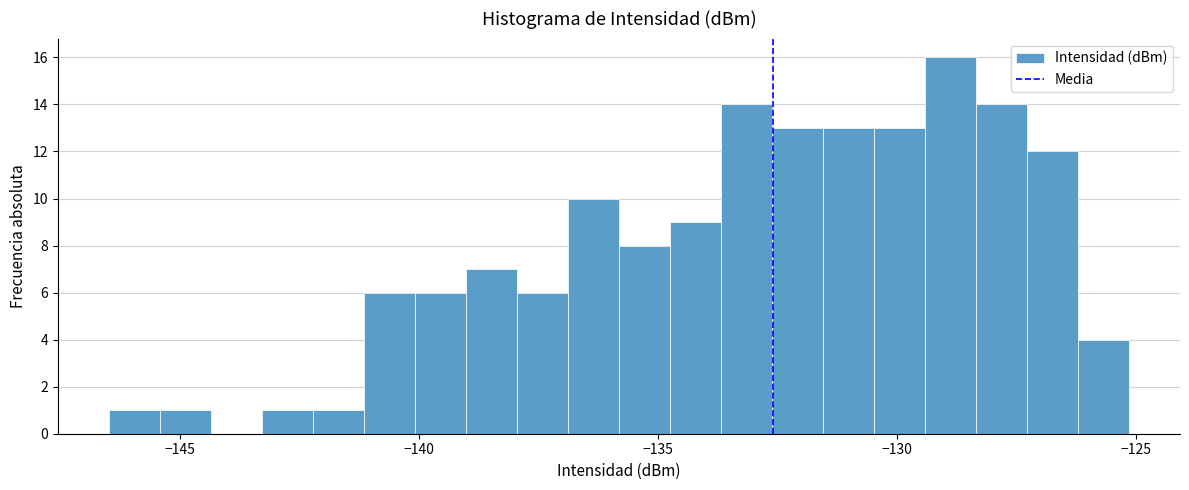

Read against the x-axis, roughly where is the centre of the tallest bar?

-129.0